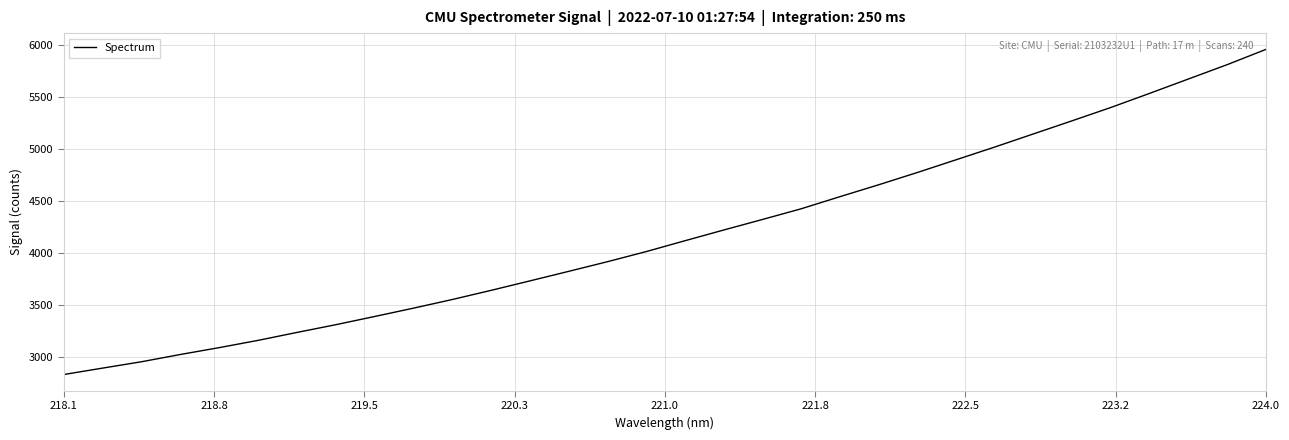

What is the greatest value displayed?

5958.6